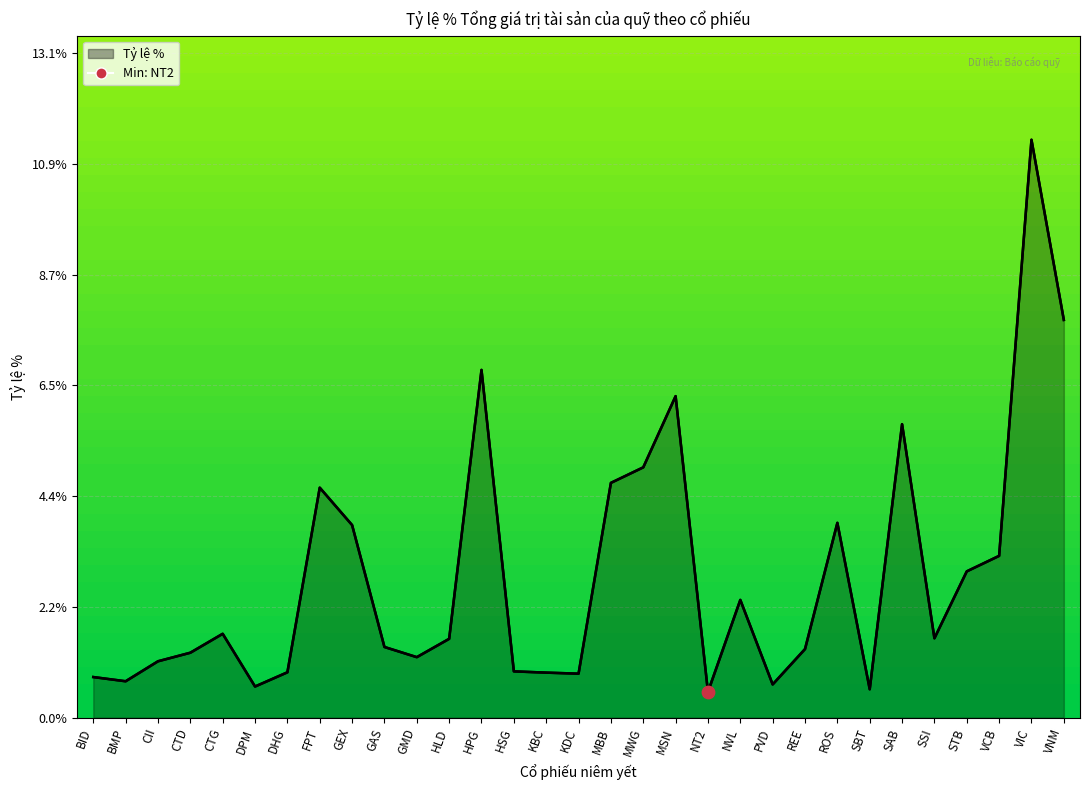

Which has a higher value, HPG or CTD?

HPG